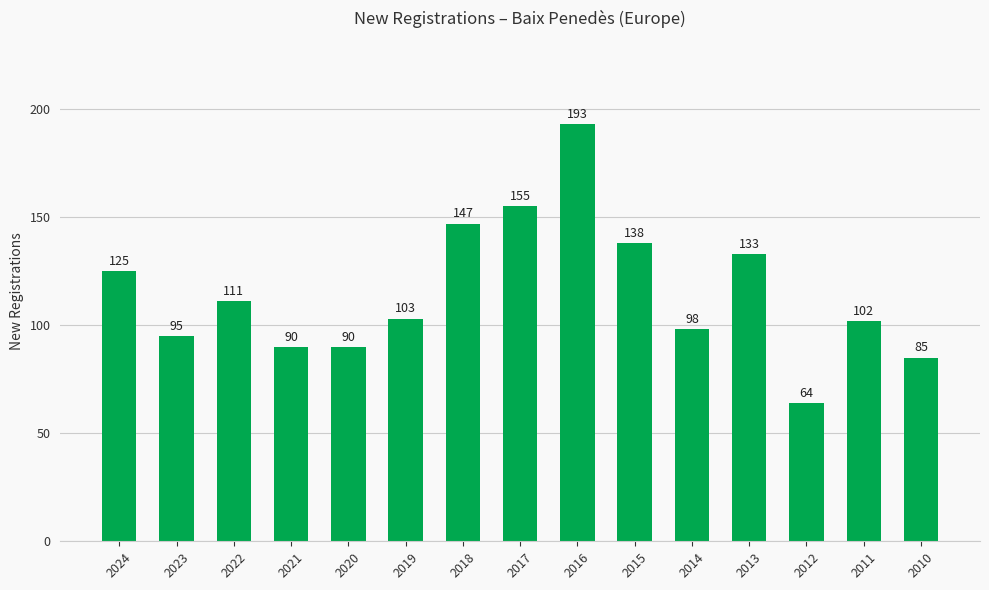

What is the approximate value at 2010?

85